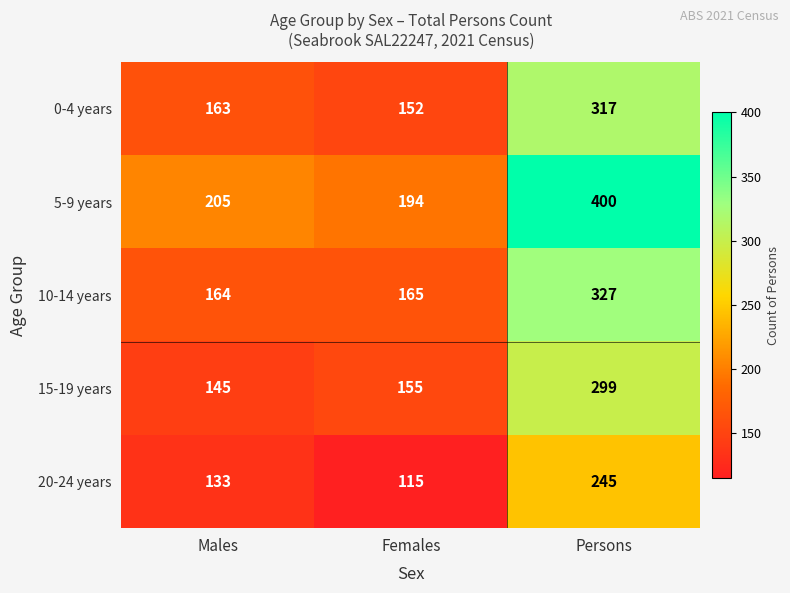

Reading left to right, extract all data points from this chart.

0-4 years: 163	152	317
5-9 years: 205	194	400
10-14 years: 164	165	327
15-19 years: 145	155	299
20-24 years: 133	115	245